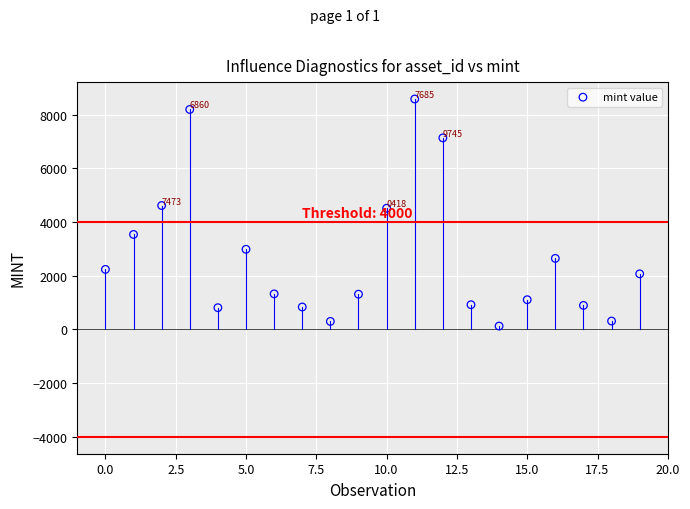

What is the range of Y values (max minus min)?

8458